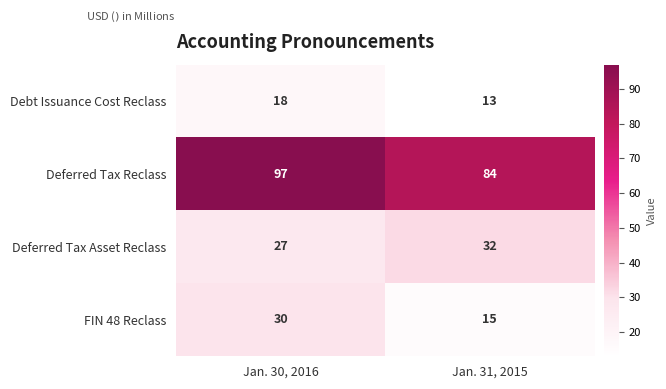

Which category has the highest value across all series?

Jan. 30, 2016